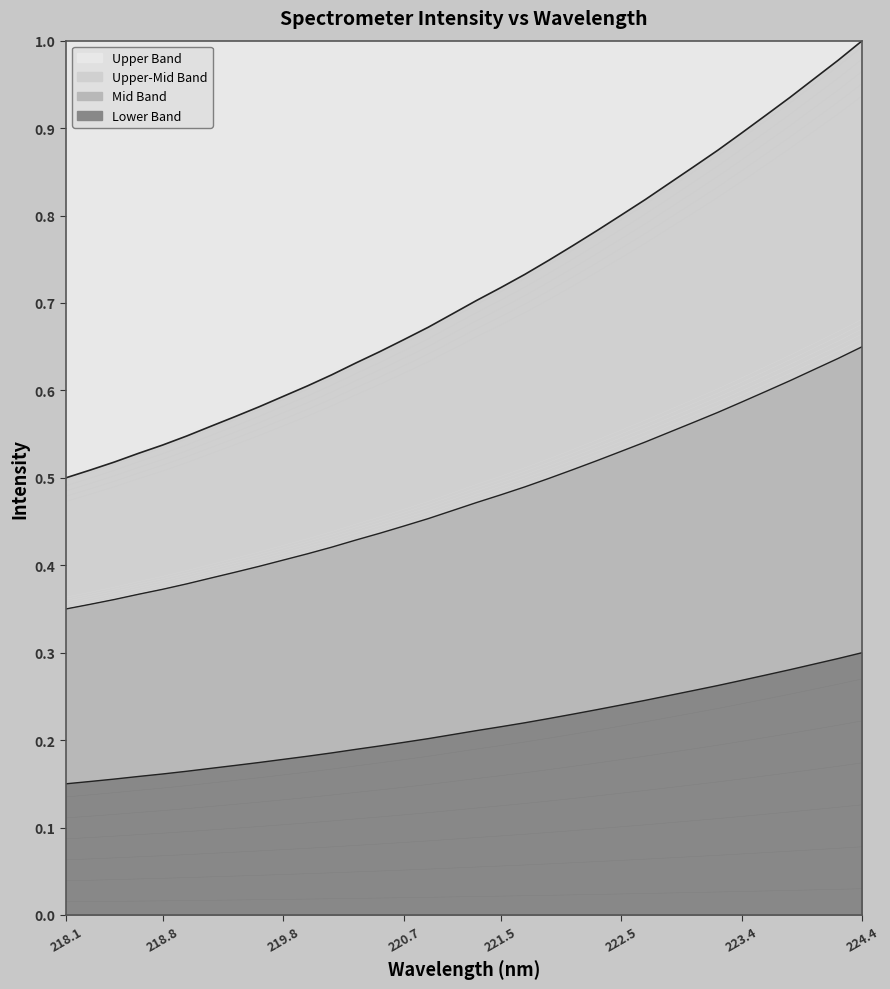

Is the value of Mid boundary at 30 greater than the value of Upper-mid boundary at 218.1?

No